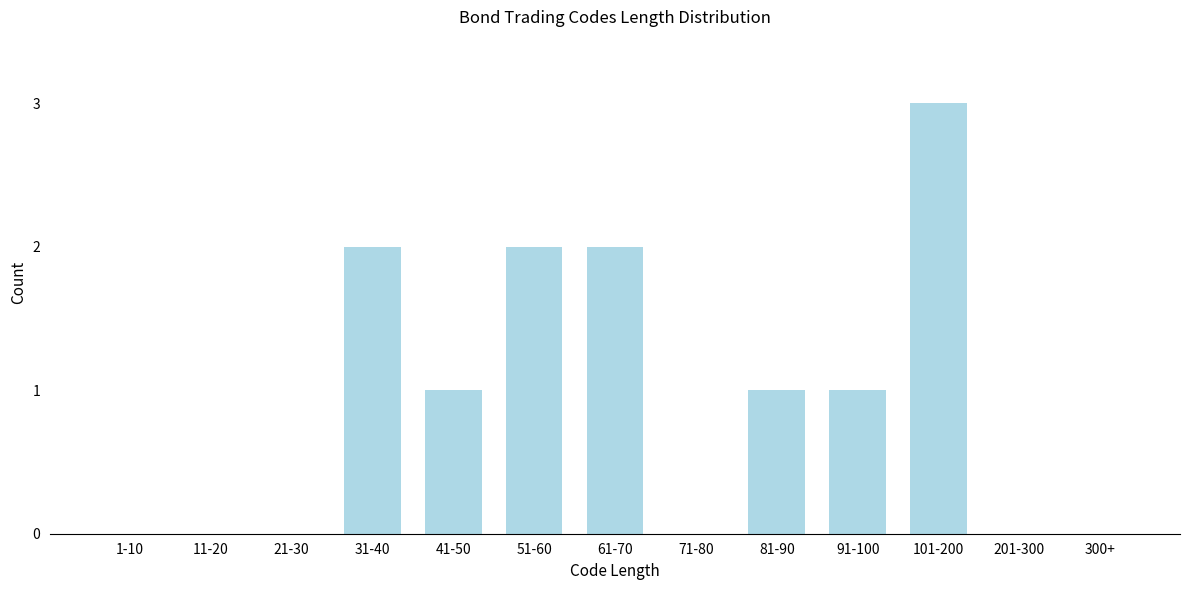

Reading left to right, extract all data points from this chart.

1-10=0	11-20=0	21-30=0	31-40=2	41-50=1	51-60=2	61-70=2	71-80=0	81-90=1	91-100=1	101-200=3	201-300=0	300+=0